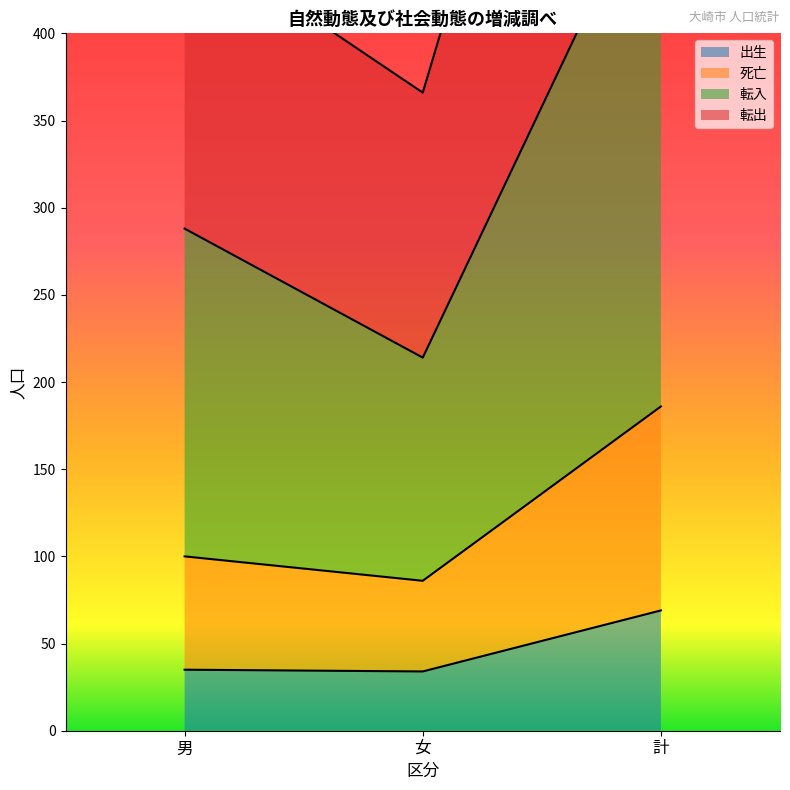

Is it true that 出生 equals 35 at 男?

True